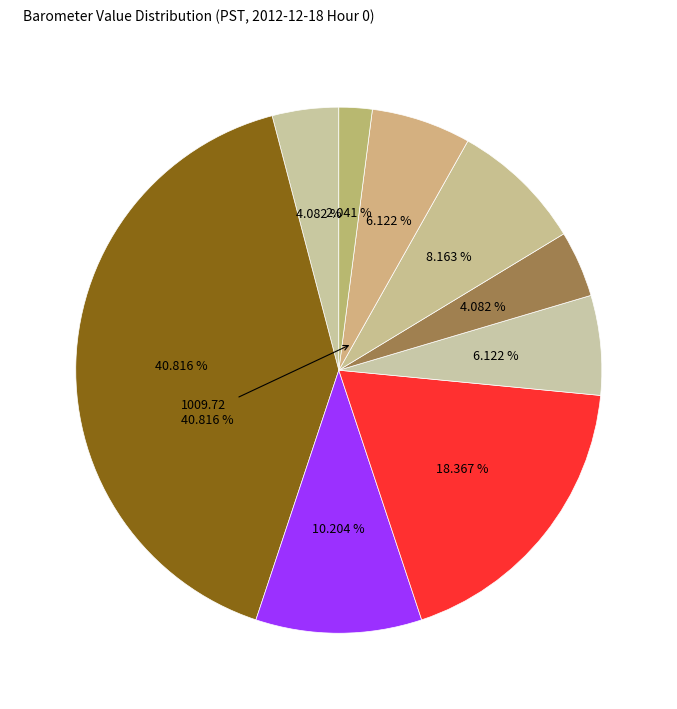

What is the change in value from 1009.58 to 1009.52?

-0.1